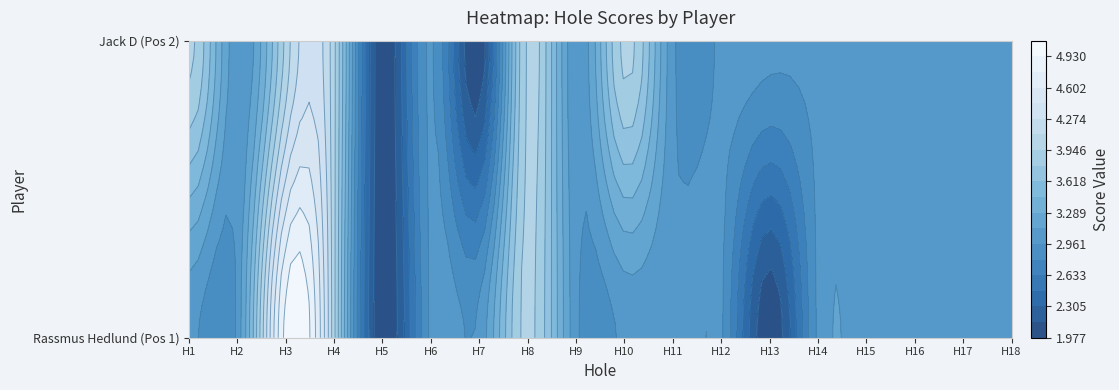

Is it true that Jack D equals 3 at hole_15?

True